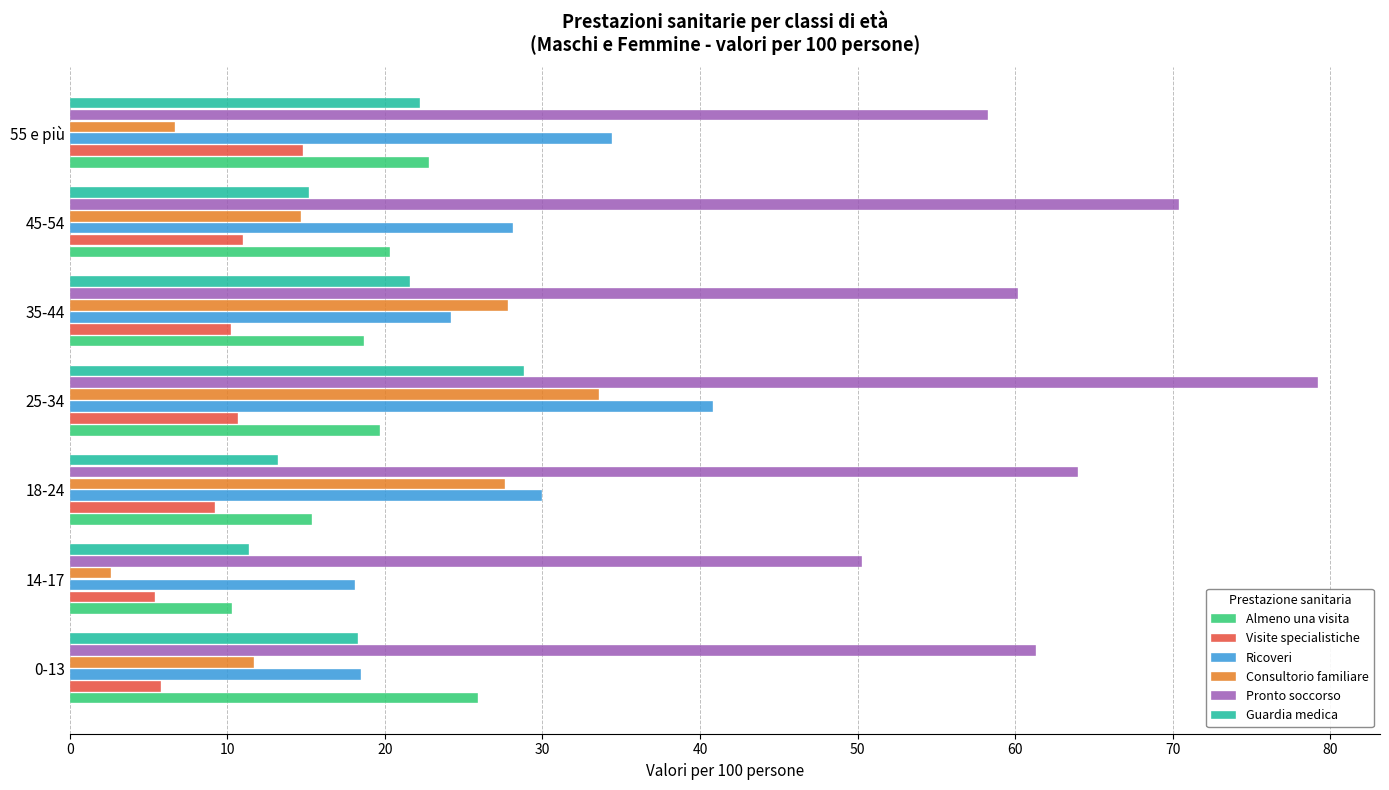

The Guardia medica series shows 17.3 at 14-17. True or false?

False